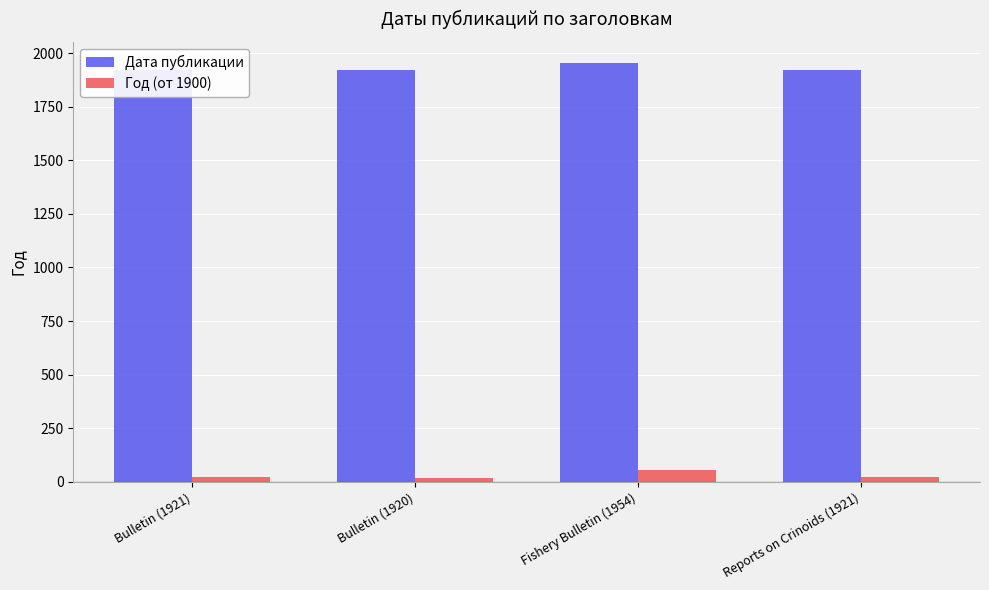

True or false: Год (от 1900) has a value of 54 at Fishery Bulletin (1954).

True